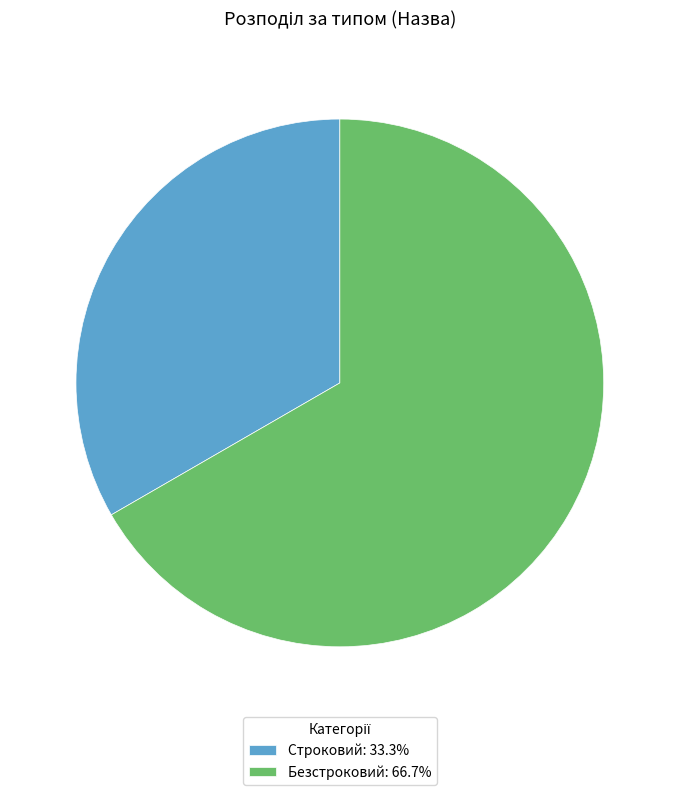

Is there any slice that represents more than half of the pie?

Yes